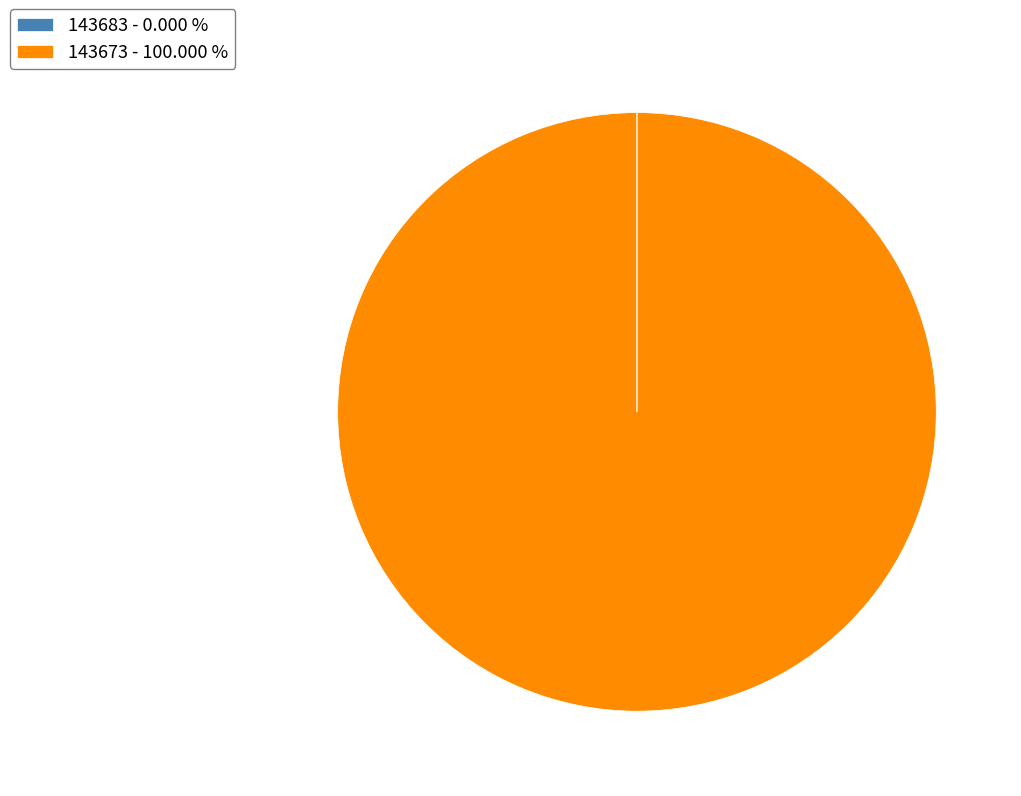

Is there a majority slice in this chart?

Yes